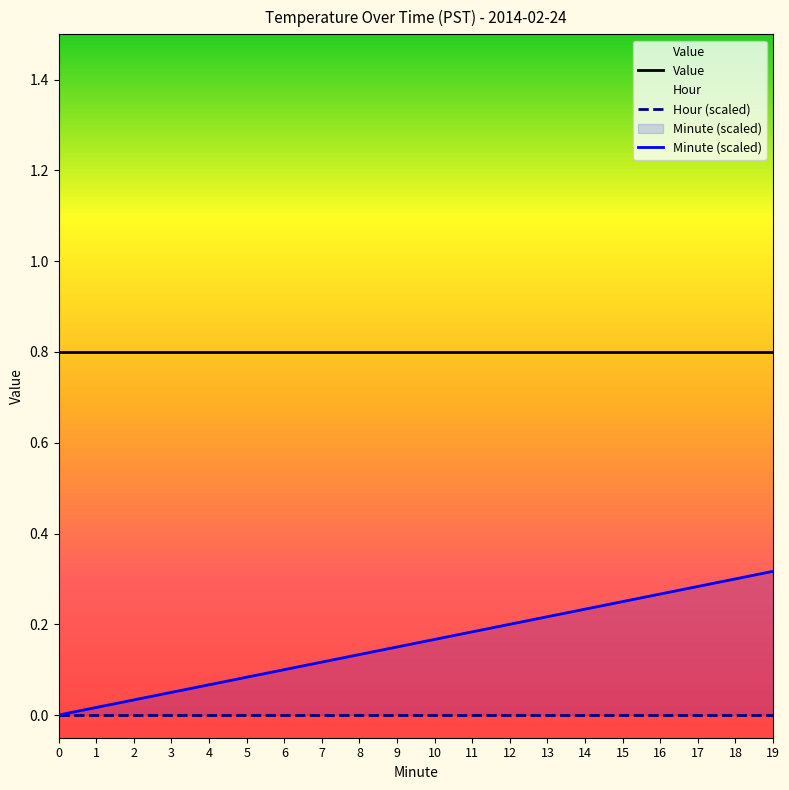

At which category is the sum across all series the highest?

19